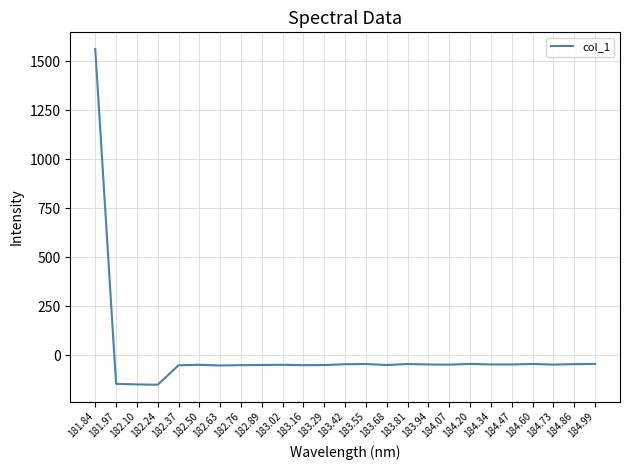

What is the sum of all values?

145.6